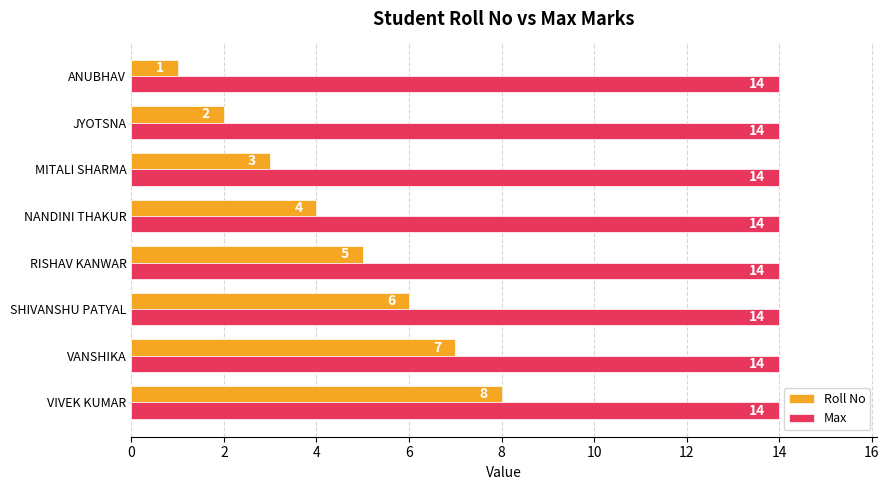

What are all the series names shown in the legend?

Roll No, Max